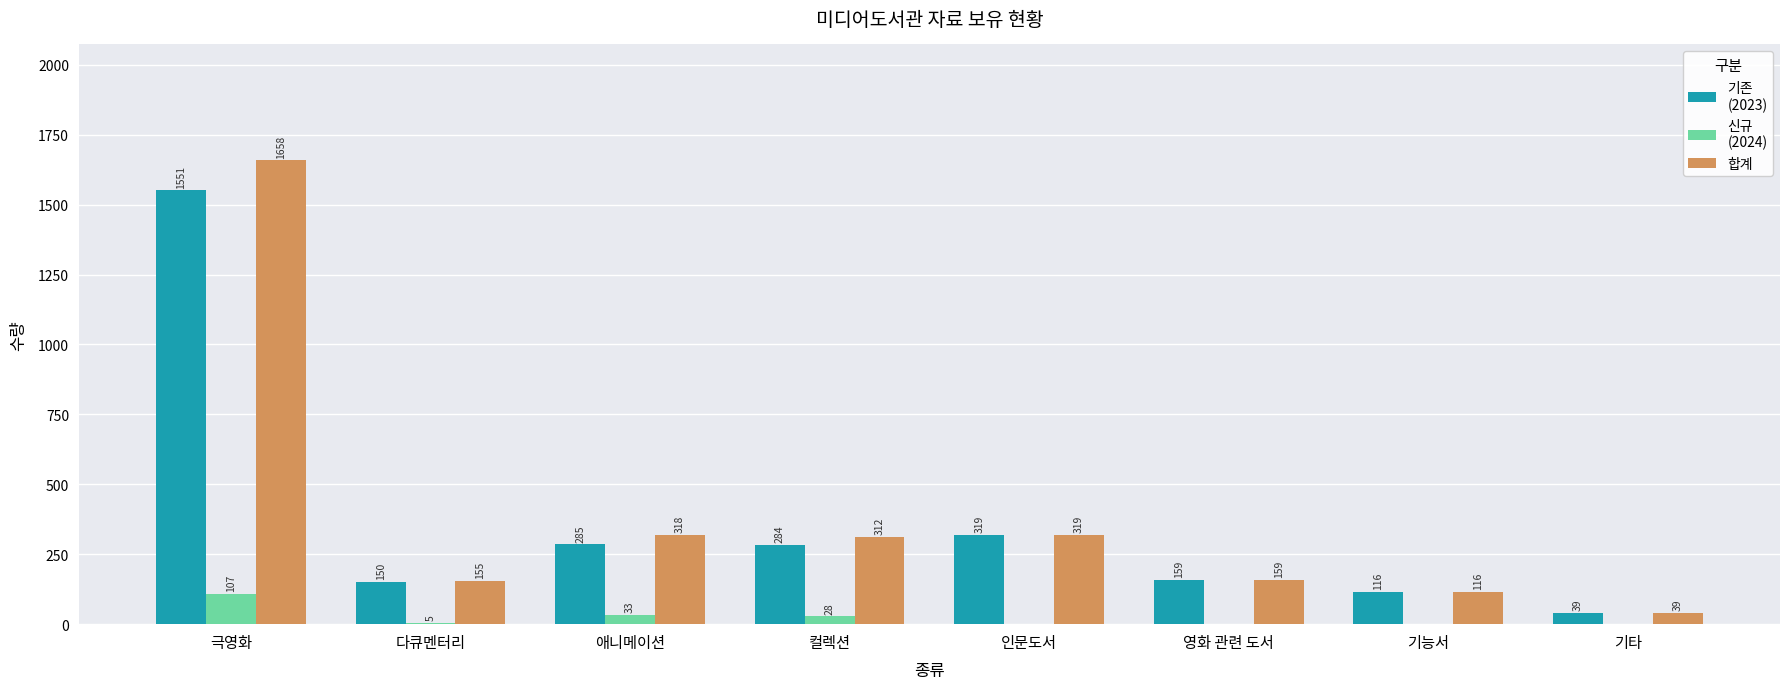

What is the maximum value shown in the chart?

1658